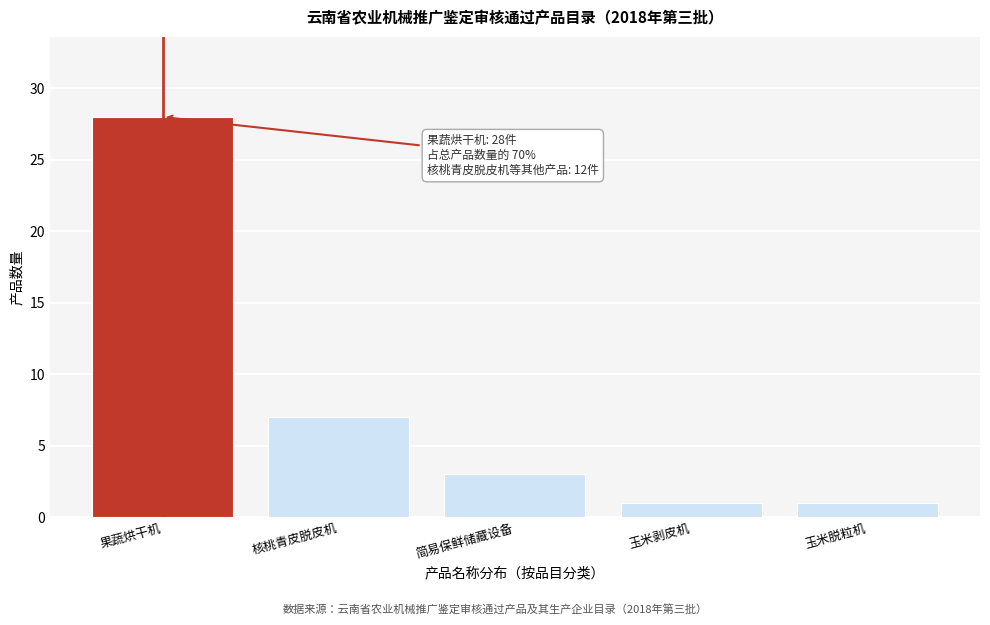

Reading right to left, transcribe all the data shown in this chart.

玉米脱粒机=1	玉米剥皮机=1	简易保鲜储藏设备=3	核桃青皮脱皮机=7	果蔬烘干机=28